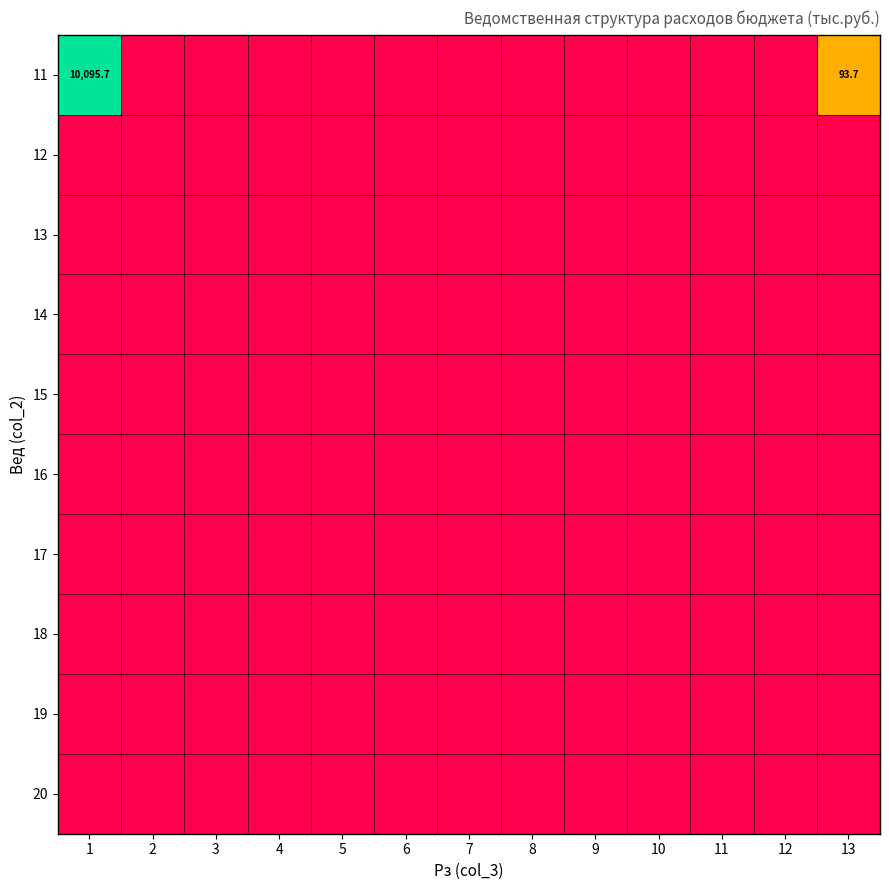

Rank the series at 2 from highest to lowest value.

11, 12, 13, 14, 15, 16, 17, 18, 19, 20